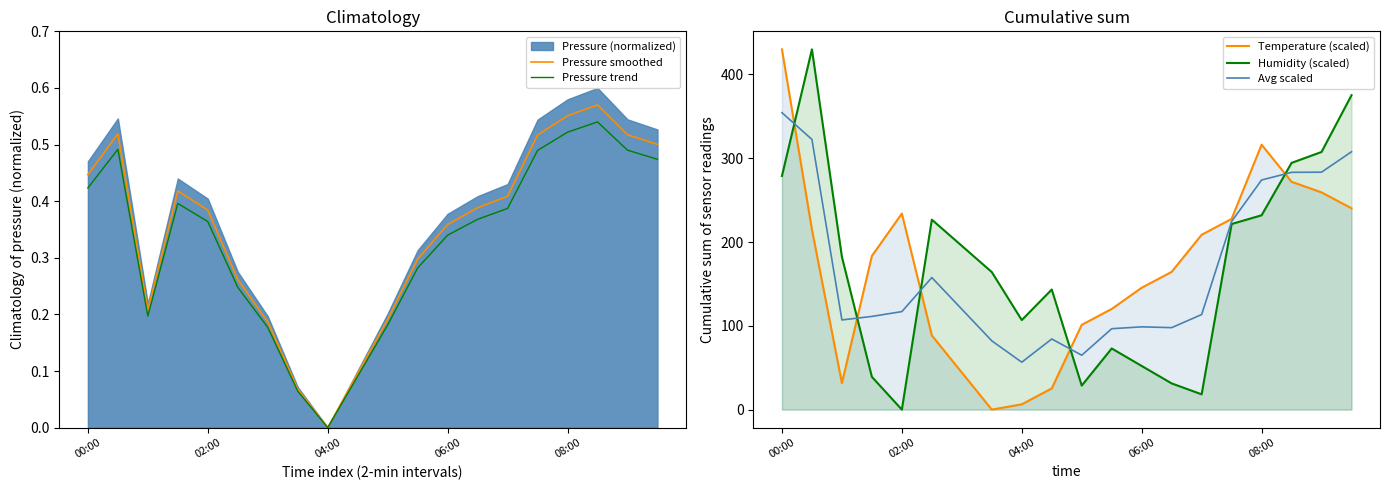

Which series has the largest total across all categories?

Humidity (scaled)